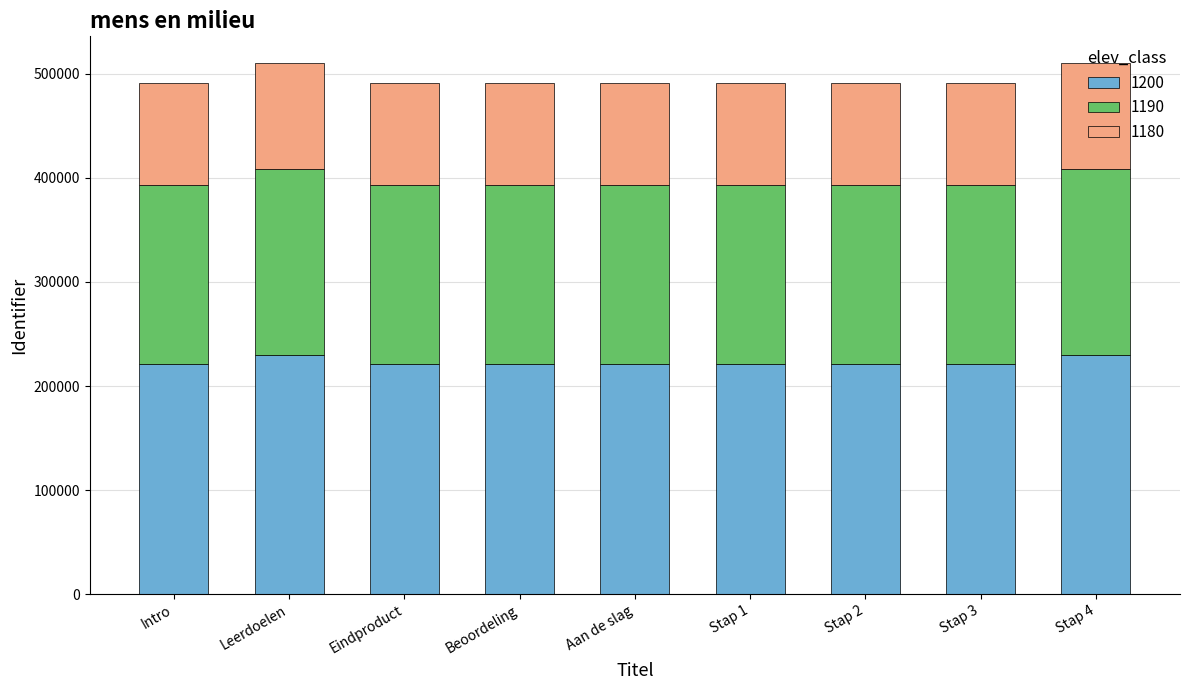

What is the total value across all series at Stap 4?

510466